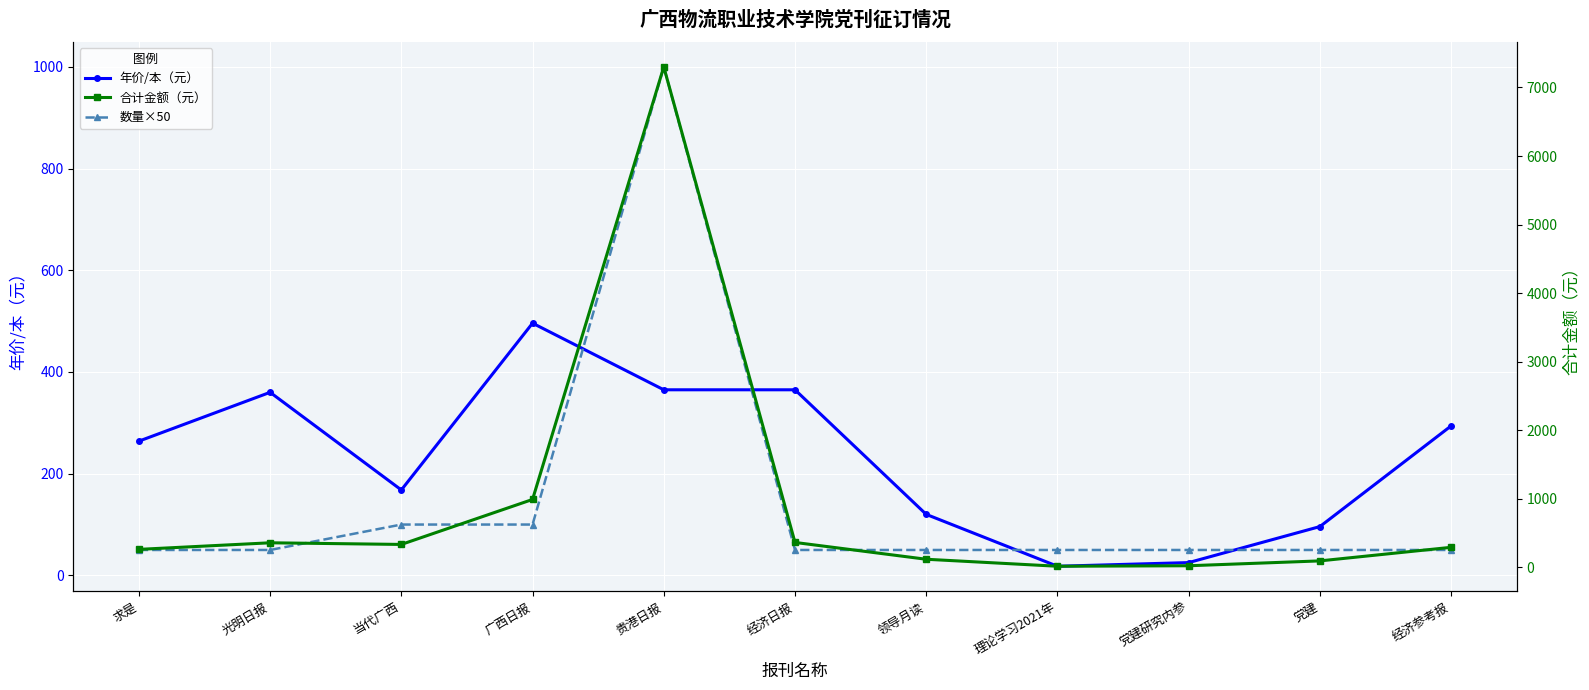

How many times do 数量×50 and 合计金额（元） cross each other?

2